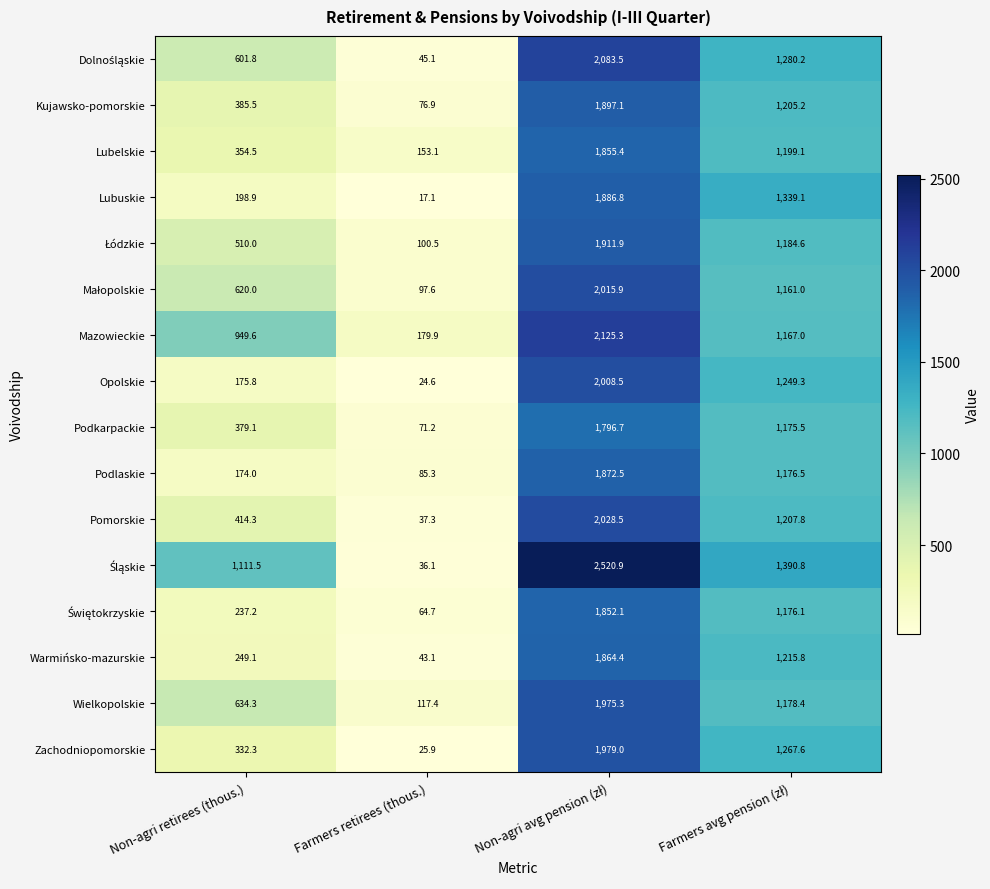

How many series are shown in this chart?

16